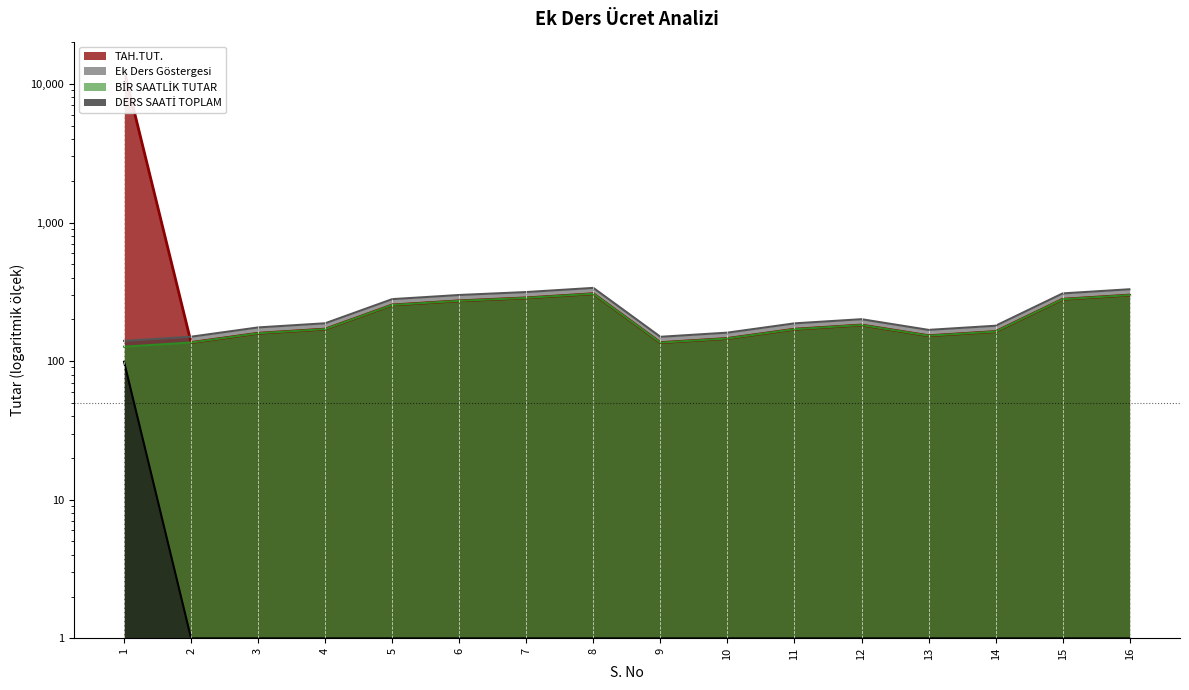

What is the minimum value for Ek Ders Göstergesi?

140.0